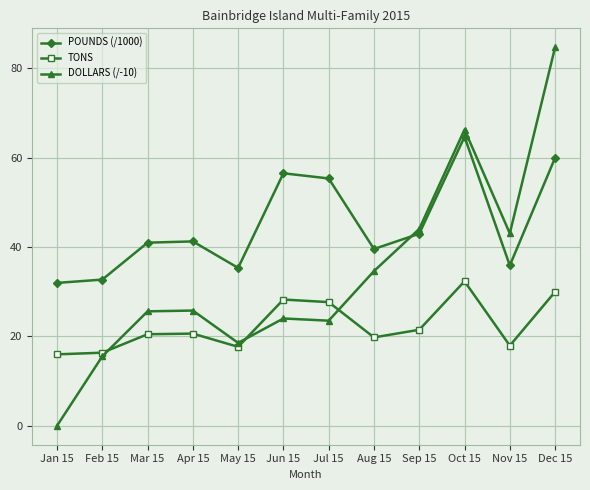

Between Jul 15 and Aug 15, which series saw the biggest shift?

POUNDS (/1000)